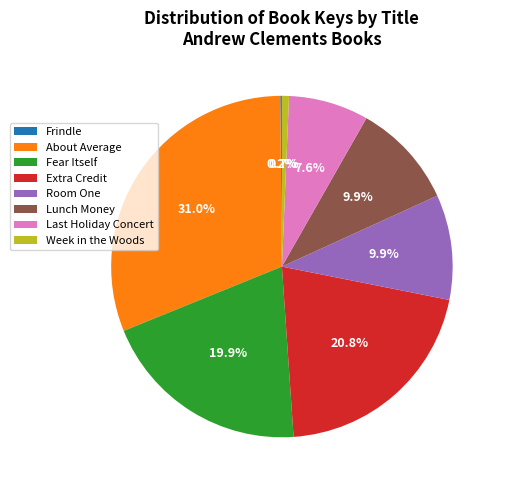

Which has a higher value, About Average or Extra Credit?

About Average